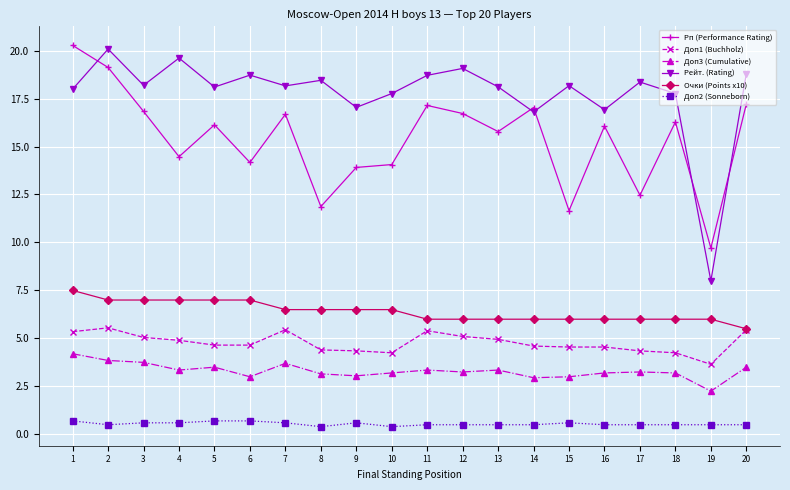

What is the value of the Рп (Performance Rating) point at the 17th from the left?

12.5